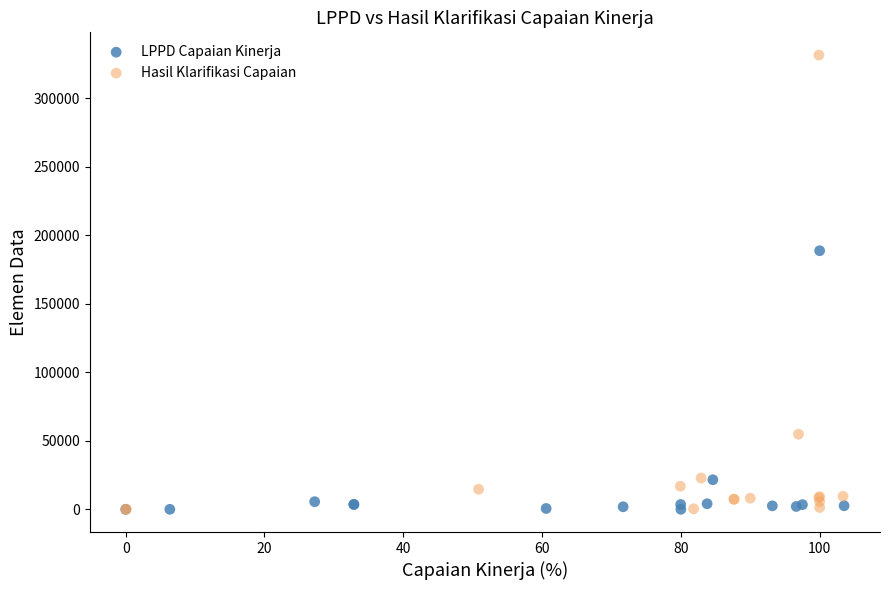

What are all the series names shown in the legend?

LPPD Capaian Kinerja, Hasil Klarifikasi Capaian